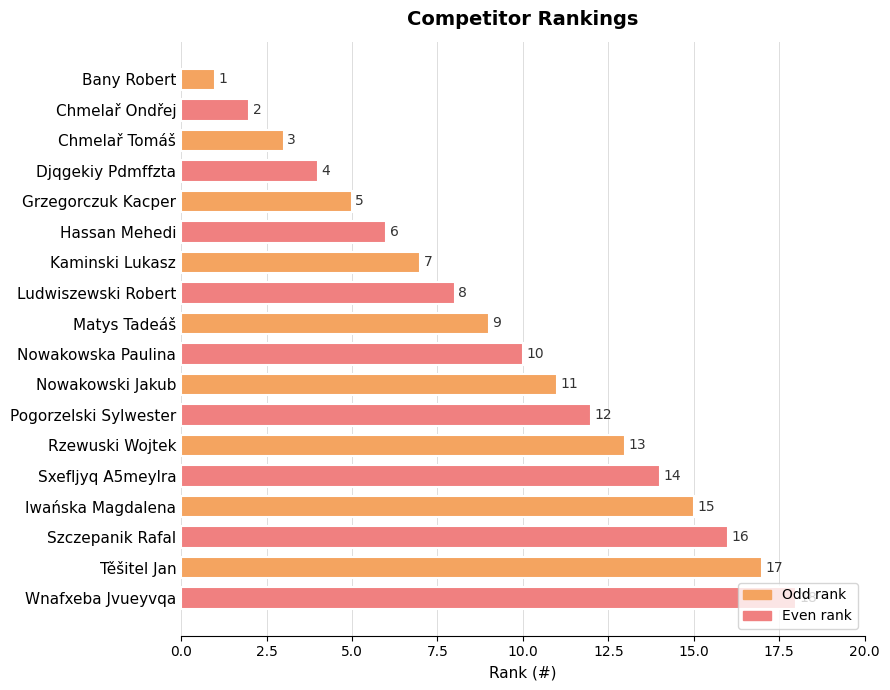

Are the bars grouped side by side (vs. stacked)?

No